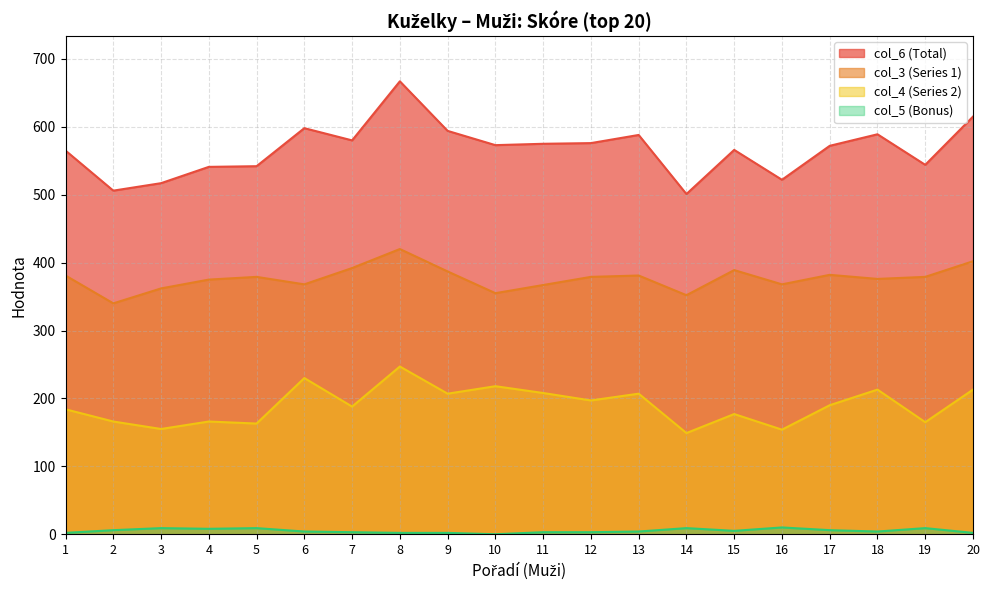

How many lines are shown in the chart?

4